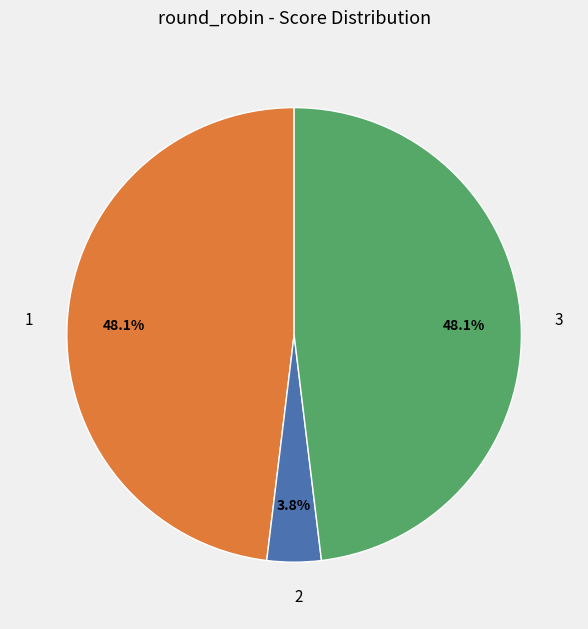

What is the smallest slice in the pie chart?

2